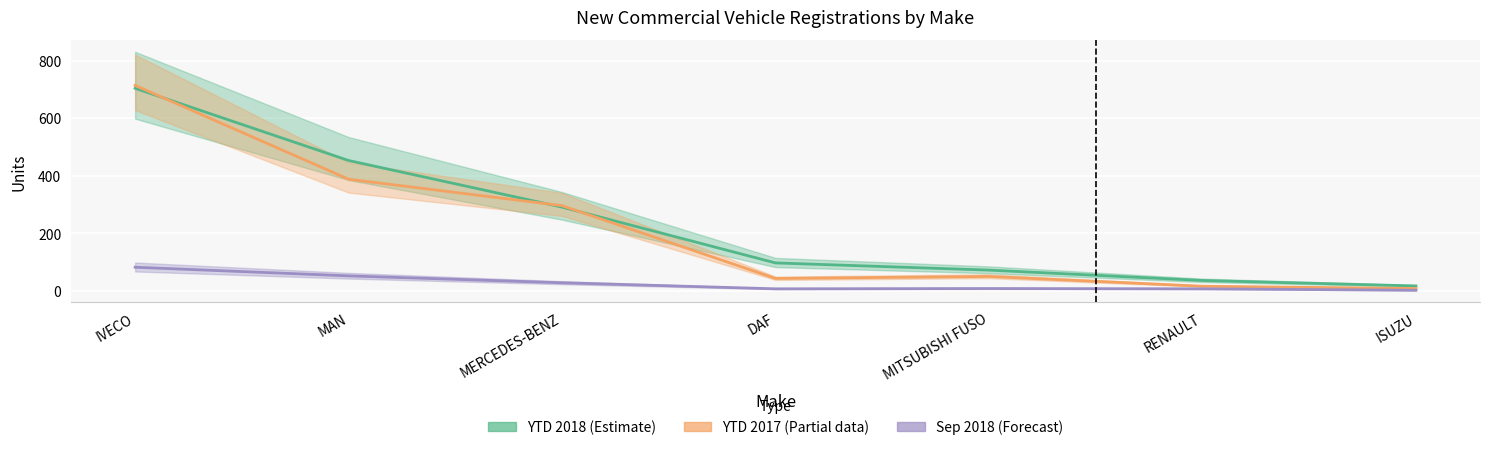

Is it true that Sep 2018 (Forecast) equals 3 at ISUZU?

False